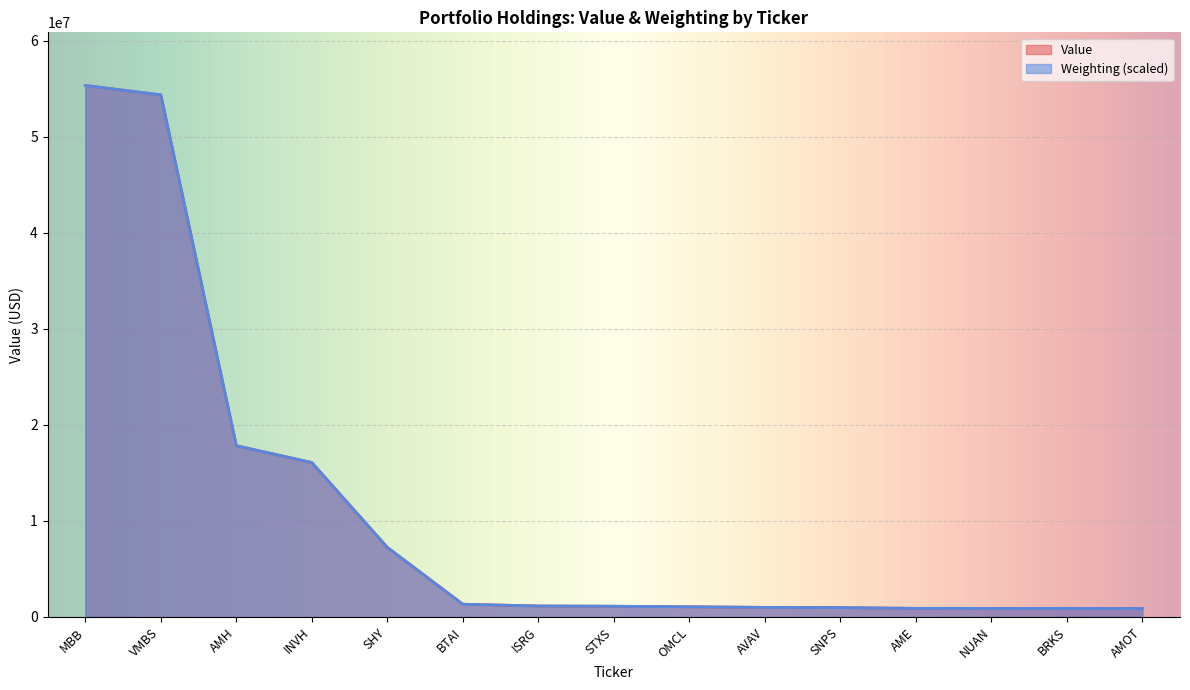

Reading left to right, extract all data points from this chart.

Value: 55350000.0	54370000.0	17833000.0	16081000.0	7243000.0	1325000.0	1140000.0	1115000.0	1059000.0	995000.0	975000.0	894000.0	886000.0	885000.0	883000.0
Weighting: 55350000.0	54371013.2	17832812.7	16080568.1	7243083.7	1324824.6	1140377.8	1115548.4	1058795.5	994948.6	975439.8	893857.5	886763.4	884989.9	883216.4